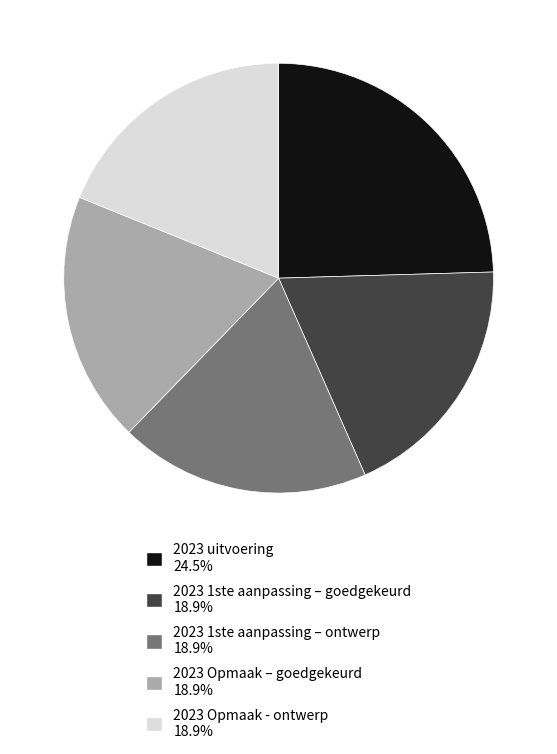

Is 2023 Opmaak – goedgekeurd the majority of the pie?

No